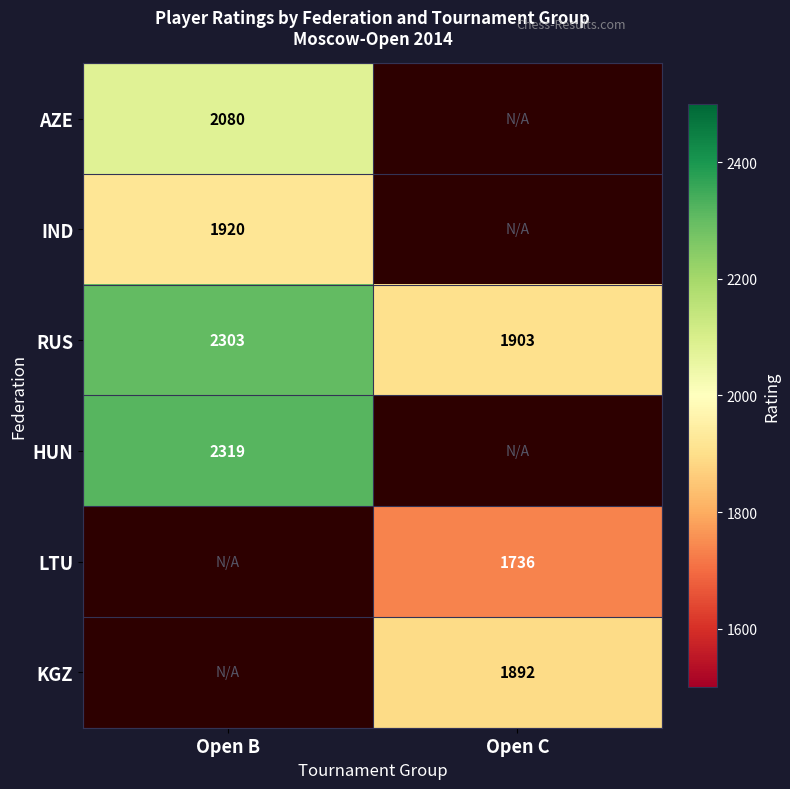

True or false: AZE has a value of 2730.3 at Open B.

False